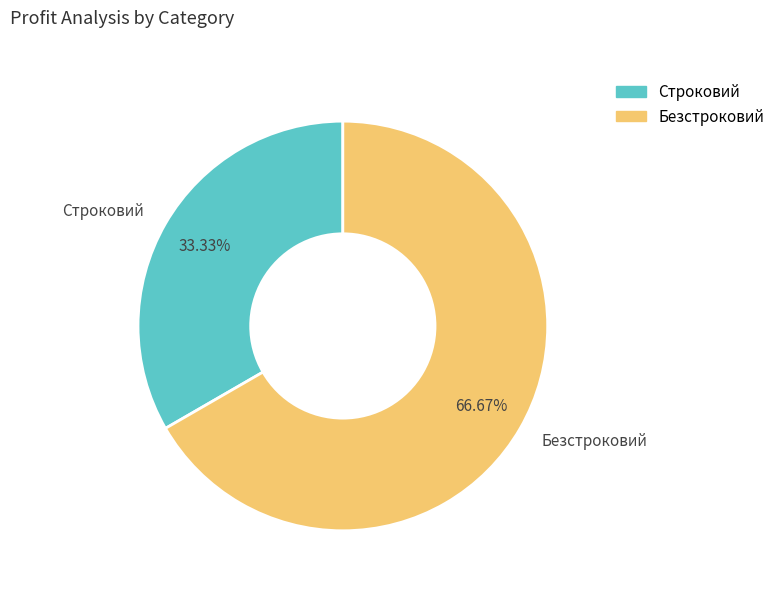

To the nearest percent, what percentage of the pie is Строковий?

33%